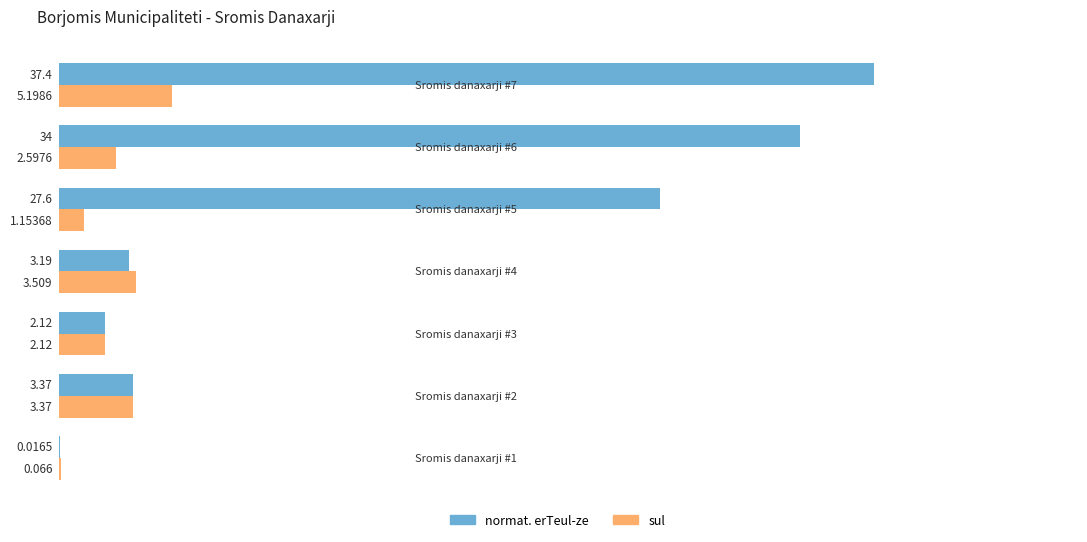

Which series has the largest range (max minus min)?

normat. erTeul-ze